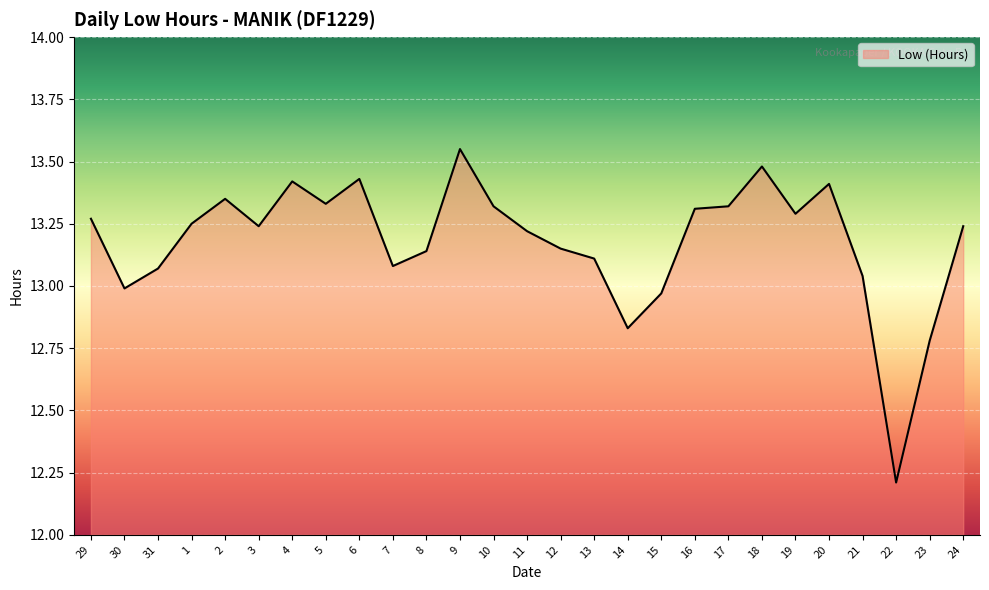

Approximately how many times larger is the value at 30 compared to 29?

1.0